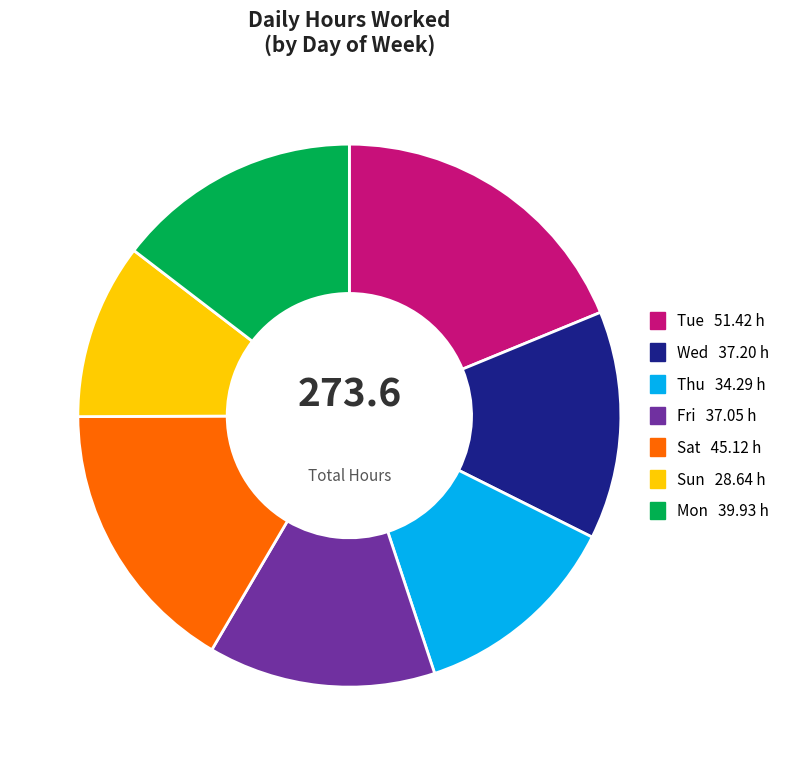

Is there a majority slice in this chart?

No